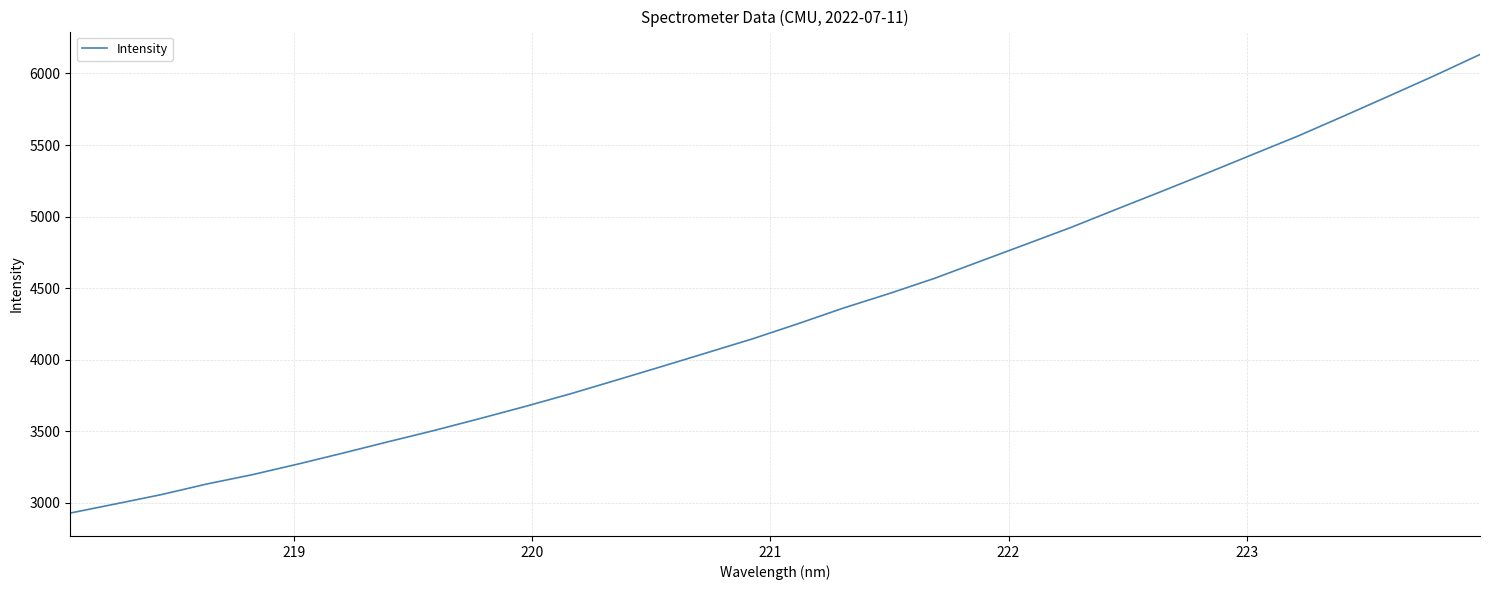

What is the minimum value shown in the chart?

2928.8